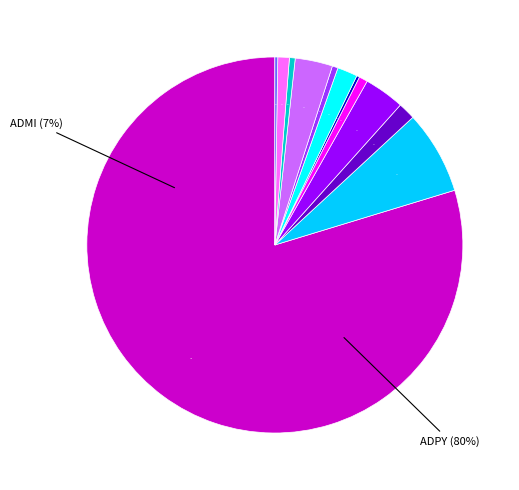

Combined, what portion of the pie is ESLE and ADAM?

6.7%